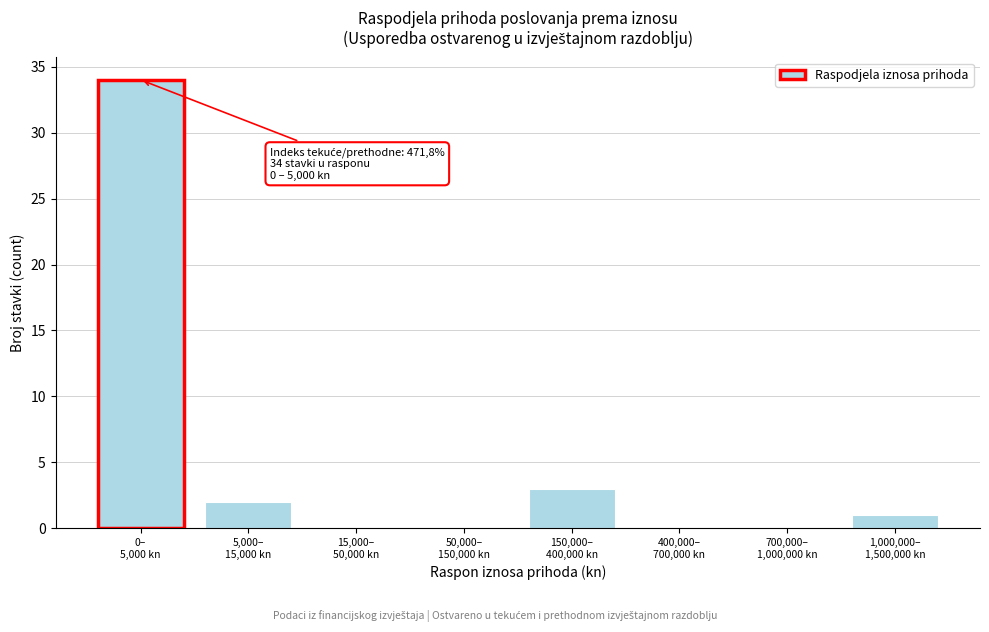

What is the greatest value displayed?

34